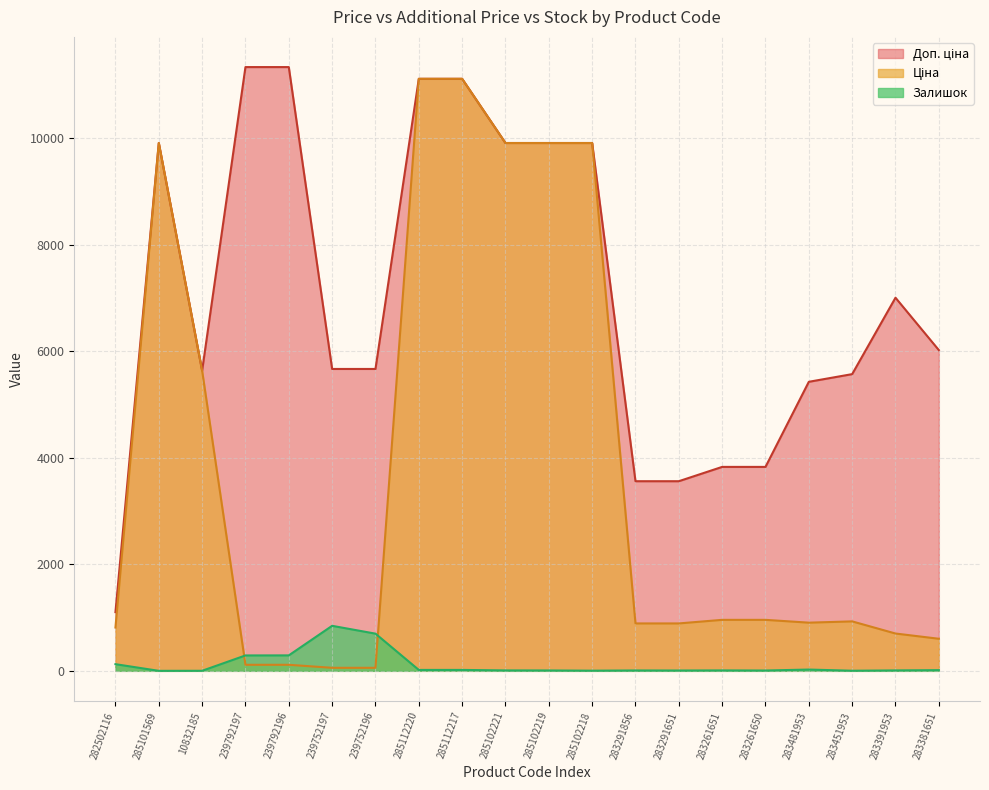

What are all the series names shown in the legend?

Ціна, Доп. ціна, Залишок